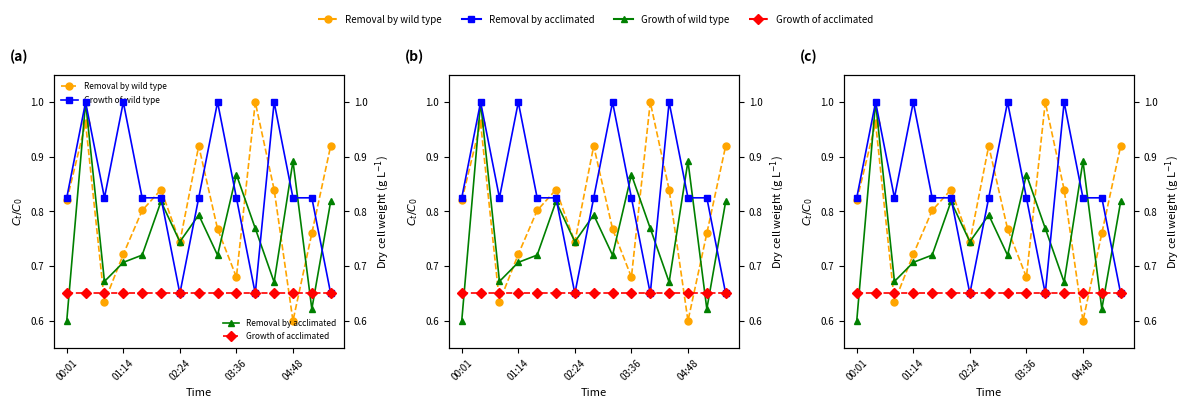

The value of Max_cycle at 11 is 0.3. True or false?

False